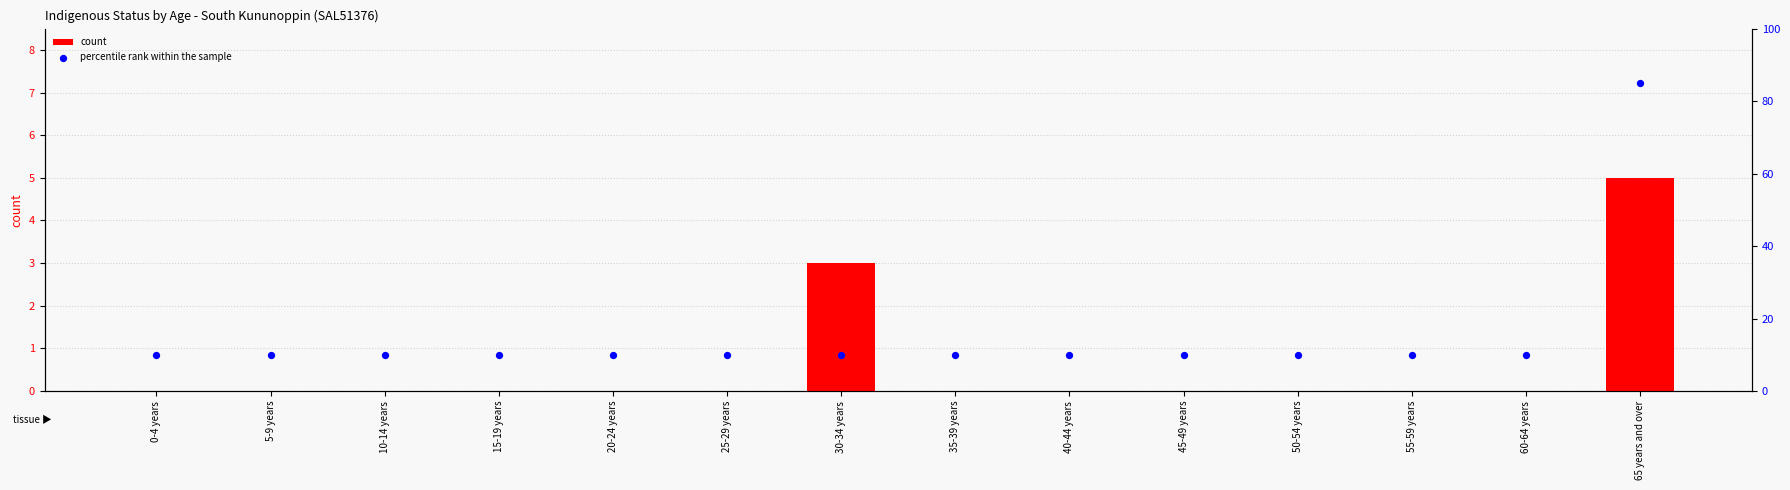

Which series has the largest total across all categories?

percentile rank within the sample